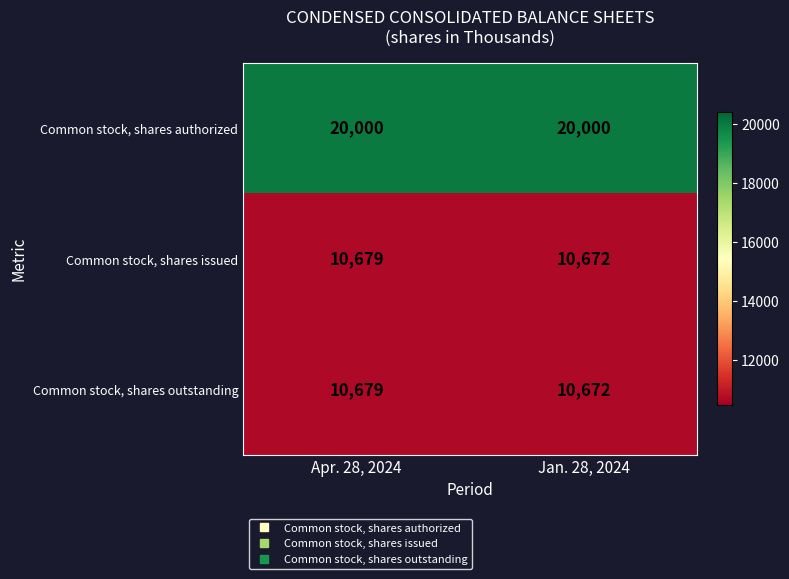

What is the sum of the Common stock, shares issued values at Apr. 28, 2024 and Jan. 28, 2024?

21351